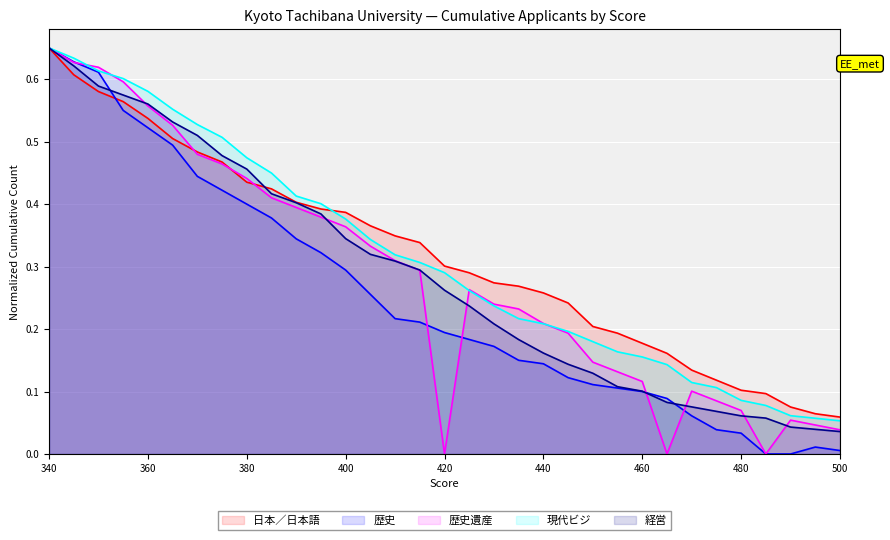

What is the approximate value of 歴史遺産 at 475?

0.1